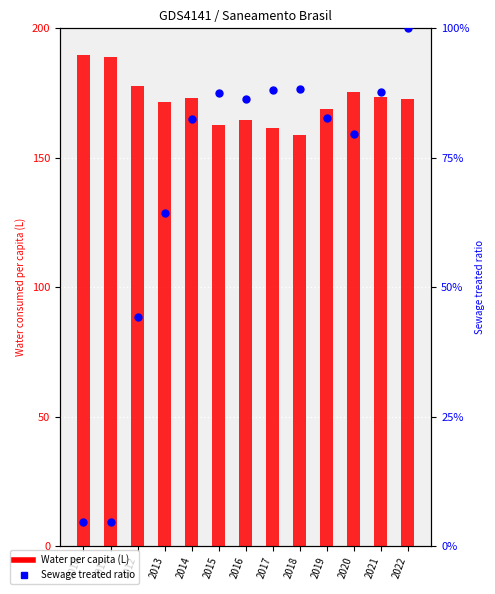

Which series reaches the minimum Y coordinate?

Sewage treated ratio